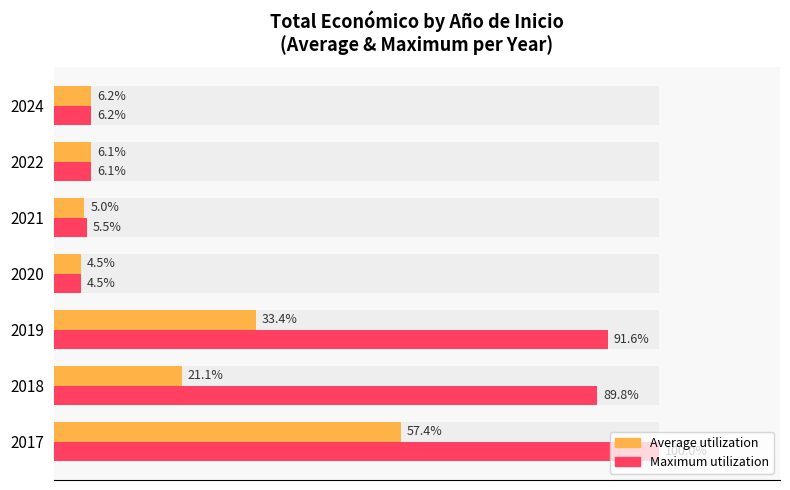

What is the value of the Average utilization bar at the 1st from the left?

57.4